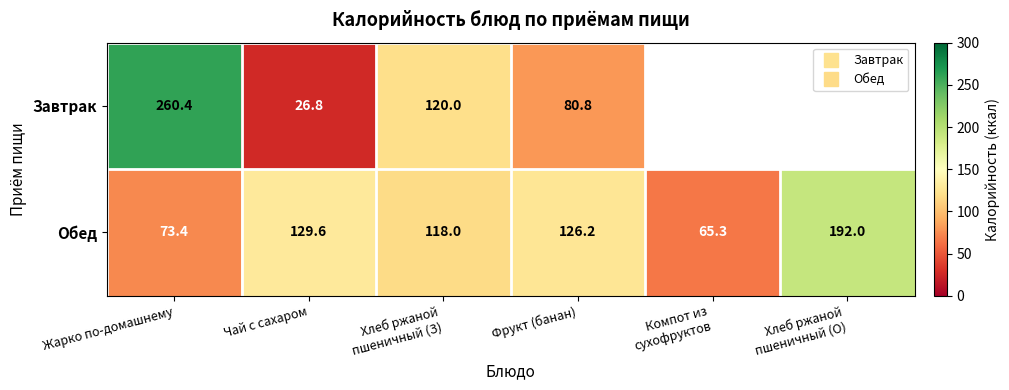

At how many categories does at least one series exceed 240?

1